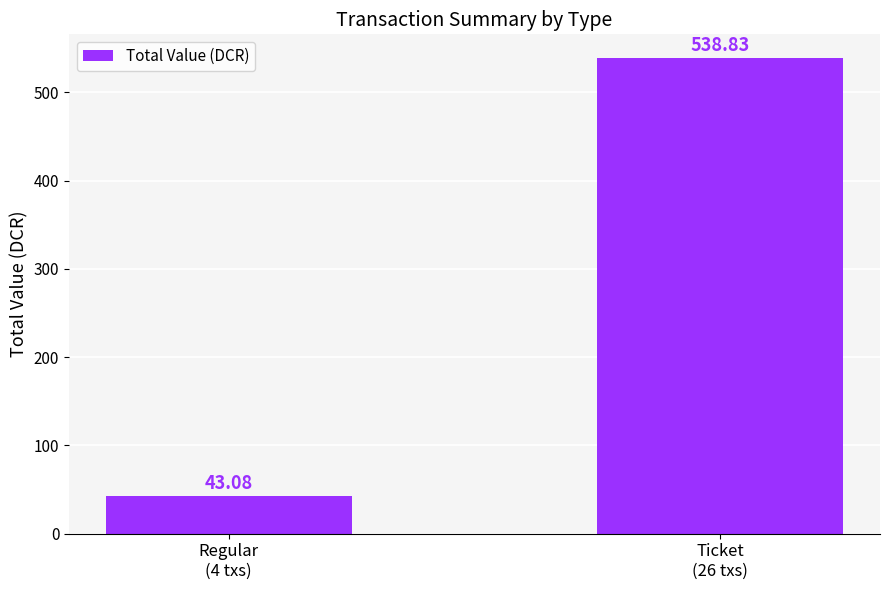

Which category has the lowest value across all series?

Regular
(4 txs)